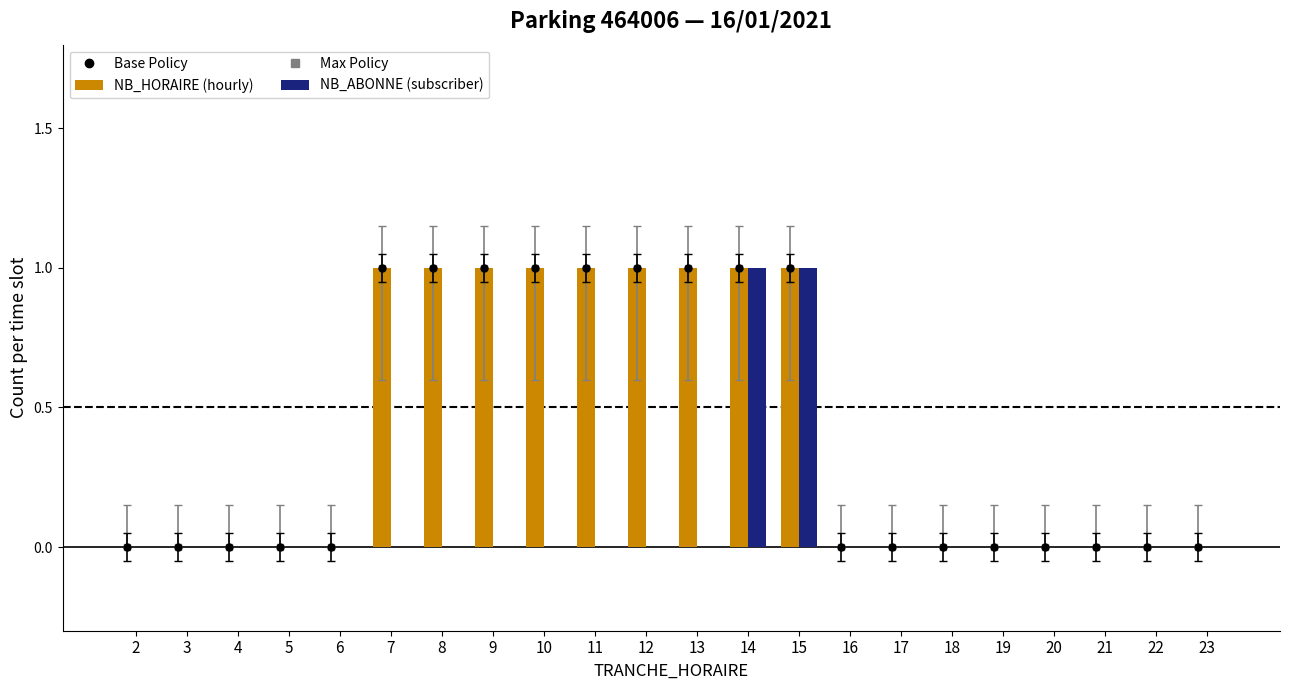

What is the difference between the second highest and minimum values in the NB_ABONNE series?

1